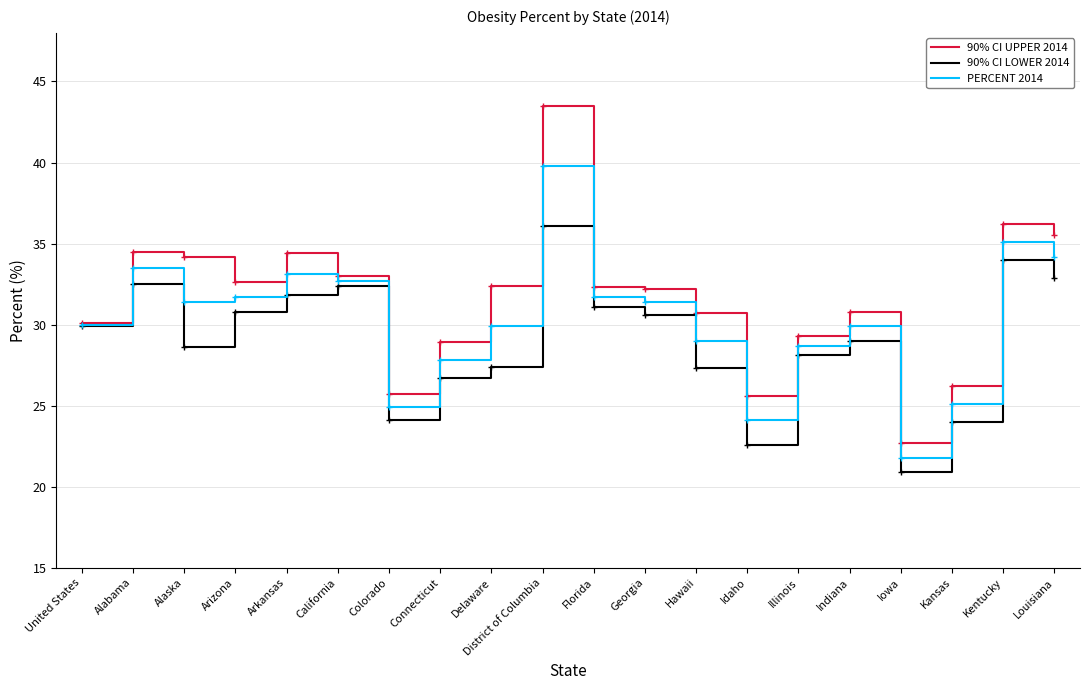

How many lines are shown in the chart?

3